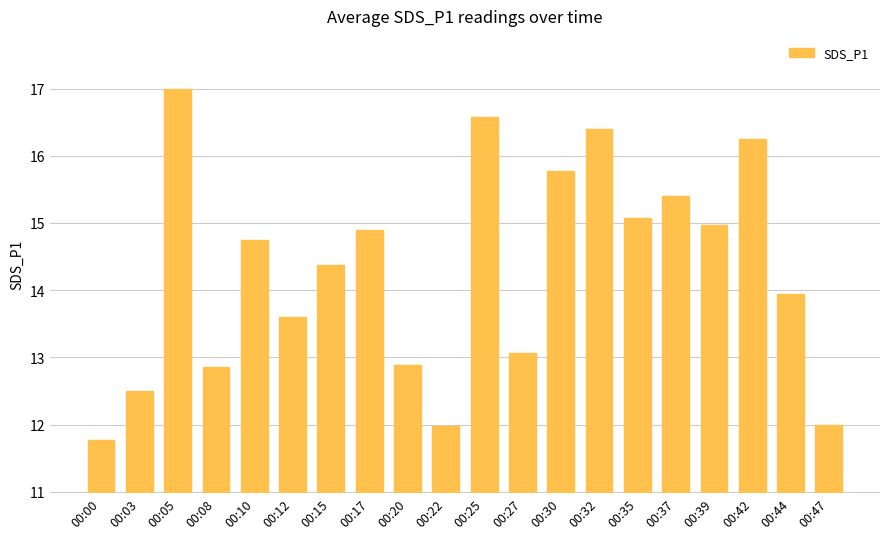

How many data points are less than 14?

9